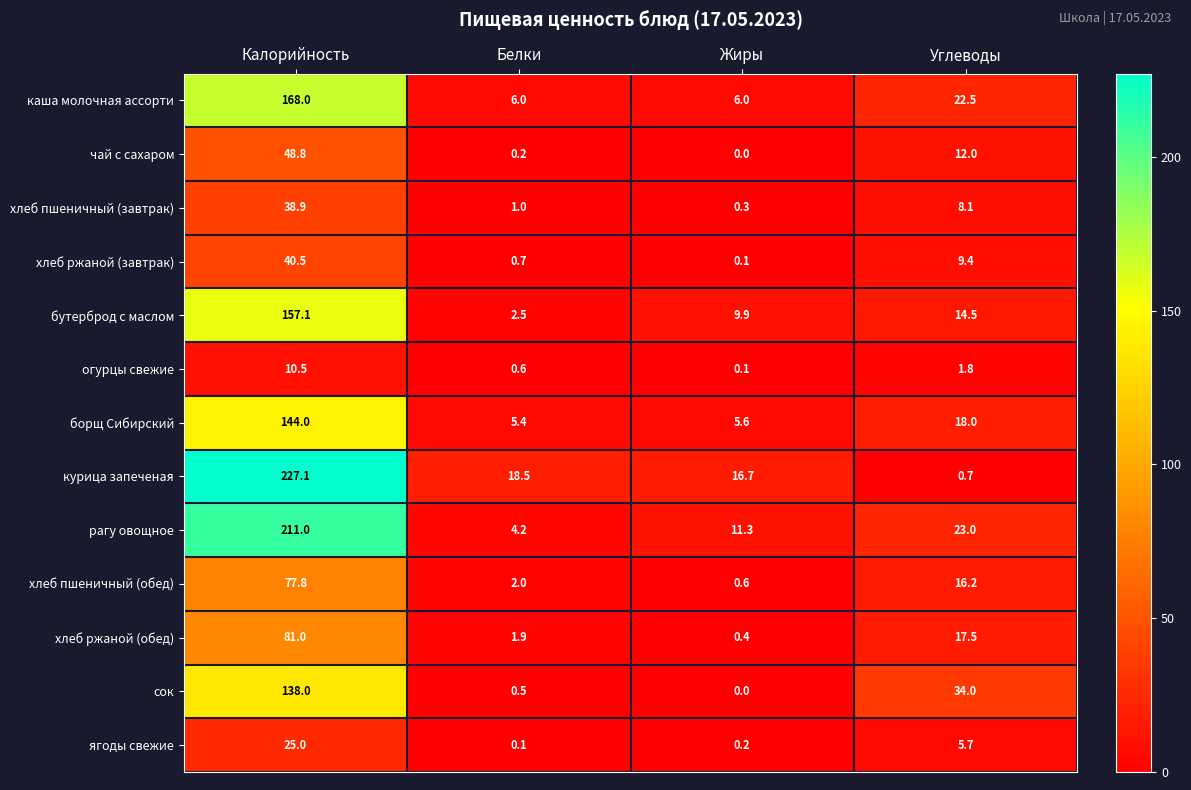

Between Белки and Жиры, which series saw the biggest shift?

бутерброд с маслом